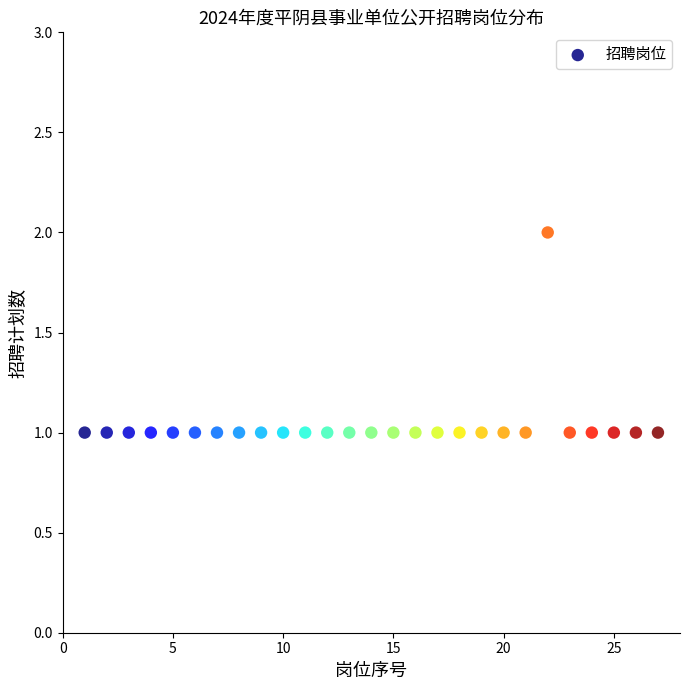

What is the range of X values (max minus min)?

26